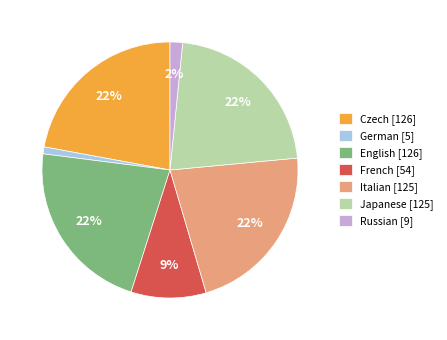

To the nearest percent, what is the difference between the largest and smallest slice percentages?

21%